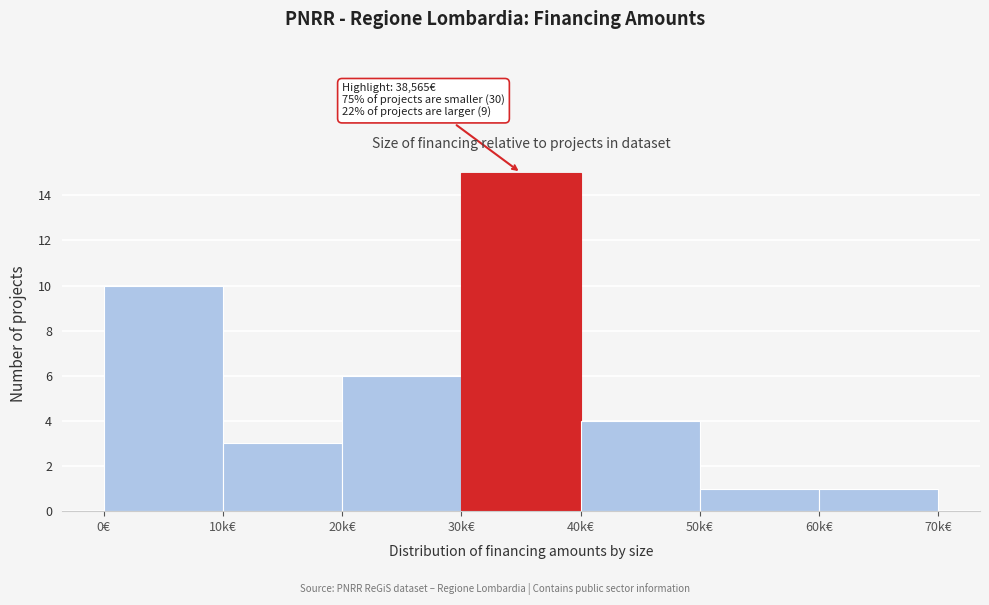

Reading right to left, list all the values displayed in this chart.

1	1	4	15	6	3	10